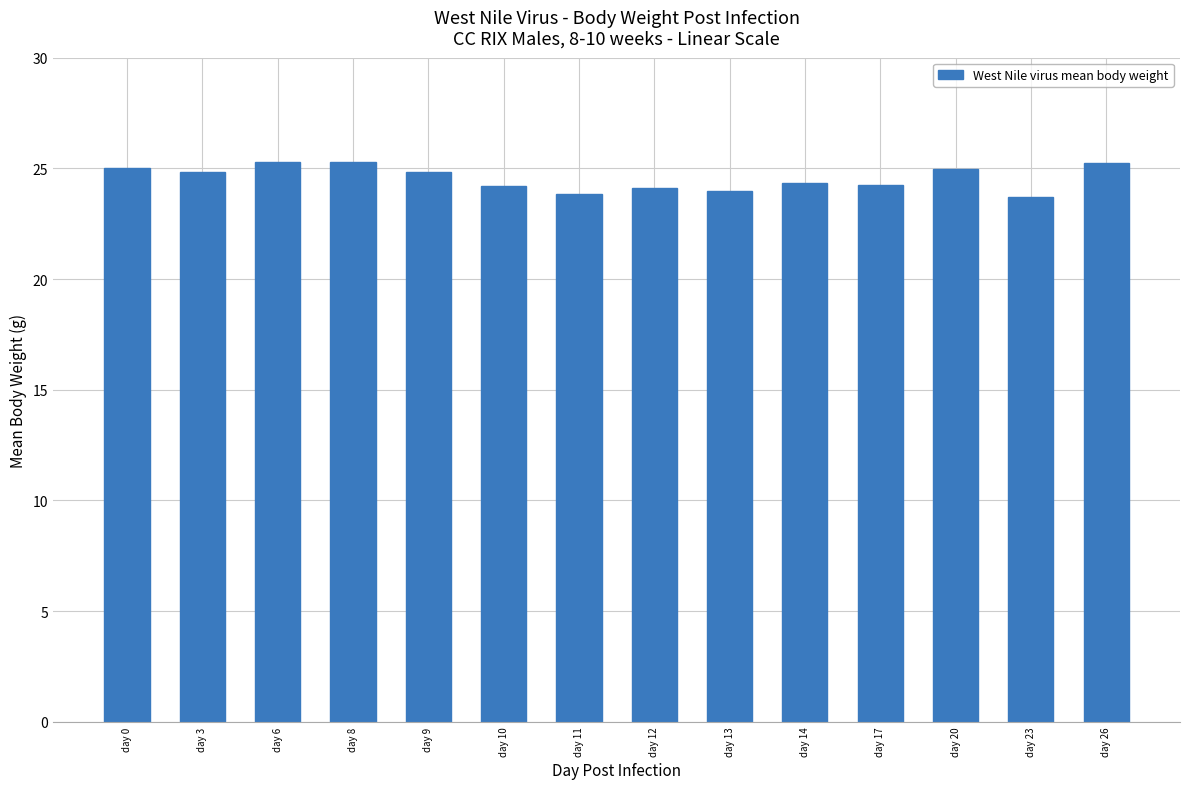

What is the value of the 13th bar from the left?

23.7